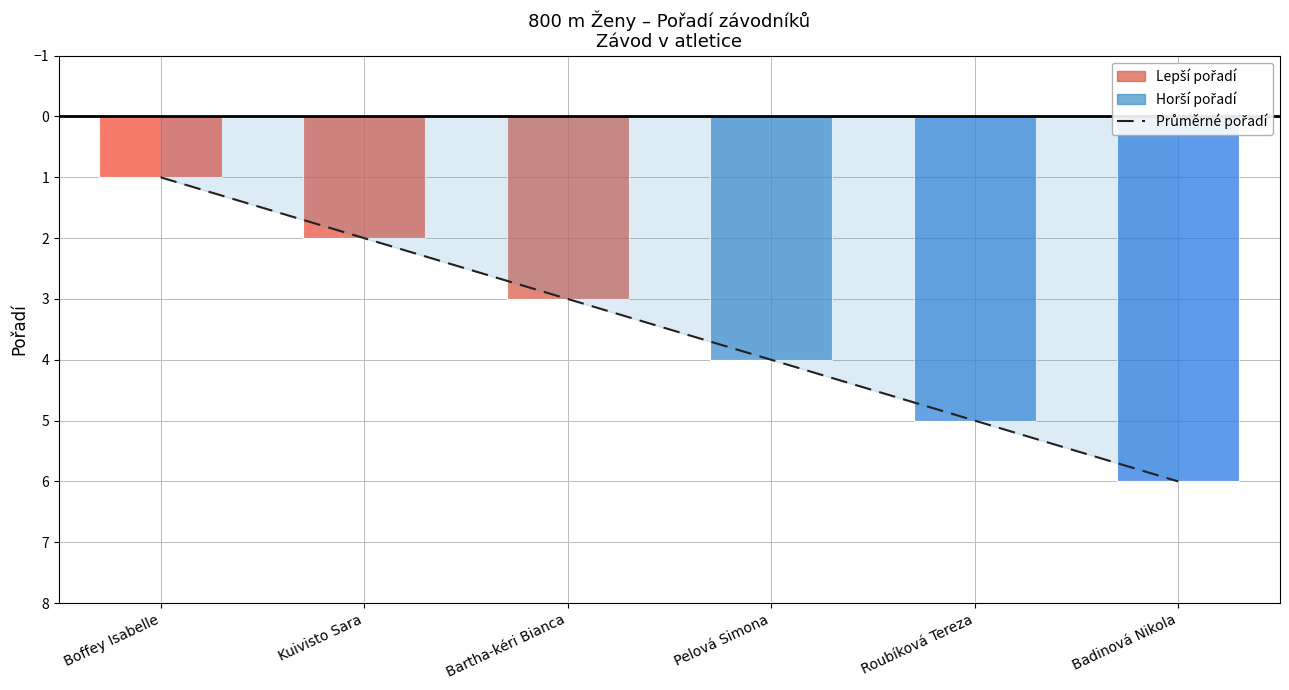

What is the label of the 1st bar from the left?

Boffey Isabelle